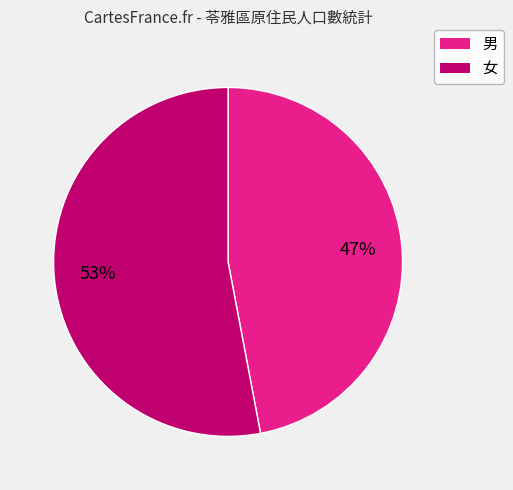

Which slice is the smallest?

男